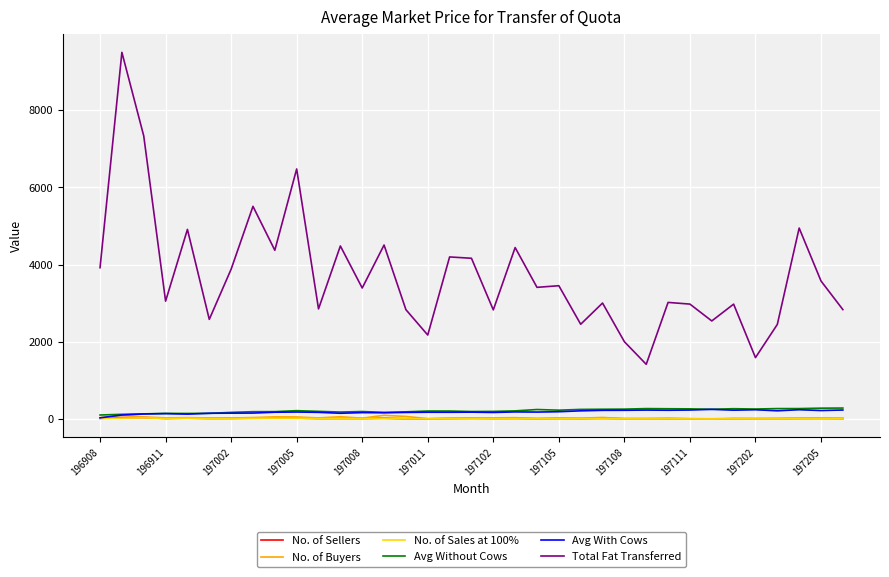

Does the chart display data point markers on the line(s)?

No